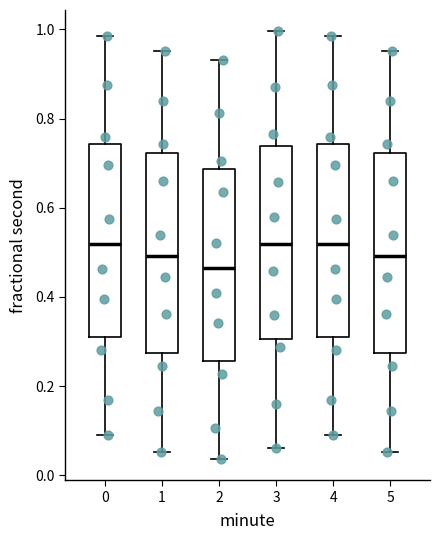

Reading left to right, read every box against the y-axis: the position of its median line, the range the box covers, and the ends of its whiskers. The values are not printed on the chart, so give them approximately, as read against the axis.

0: median 0.52, box 0.30 to 0.74, whiskers 0.08 to 0.98
1: median 0.50, box 0.28 to 0.72, whiskers 0.06 to 0.96
2: median 0.46, box 0.26 to 0.68, whiskers 0.04 to 0.94
3: median 0.52, box 0.30 to 0.74, whiskers 0.06 to 1.00
4: median 0.52, box 0.30 to 0.74, whiskers 0.08 to 0.98
5: median 0.50, box 0.28 to 0.72, whiskers 0.06 to 0.96